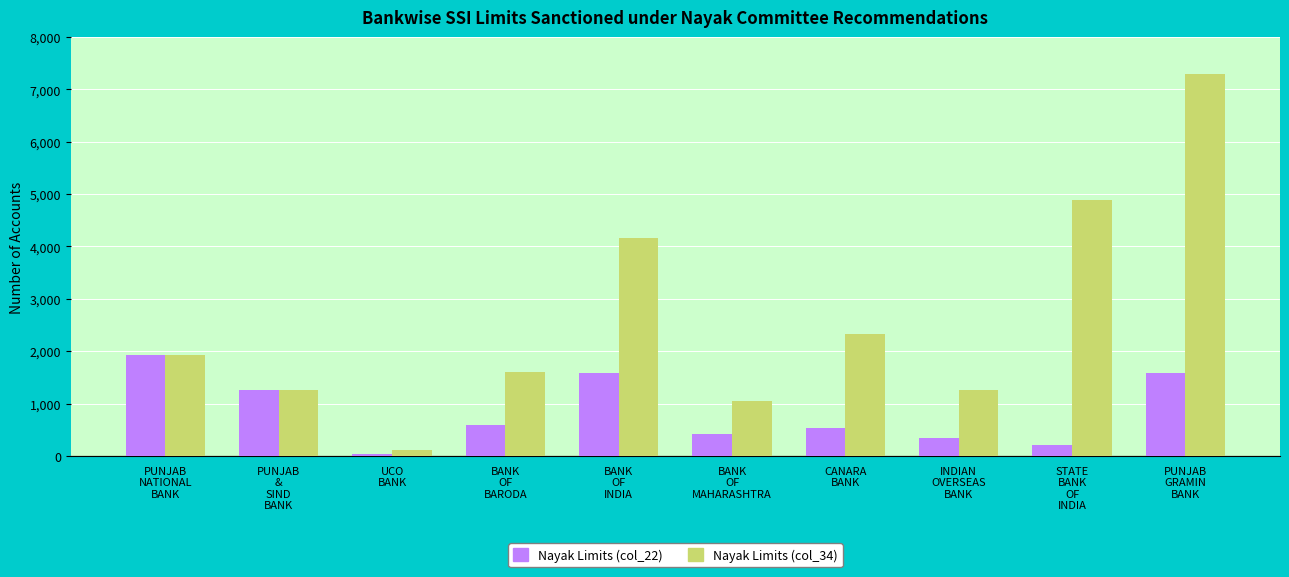

The Nayak Limits (col_22) series shows 1587 at PUNJAB
GRAMIN
BANK. True or false?

True